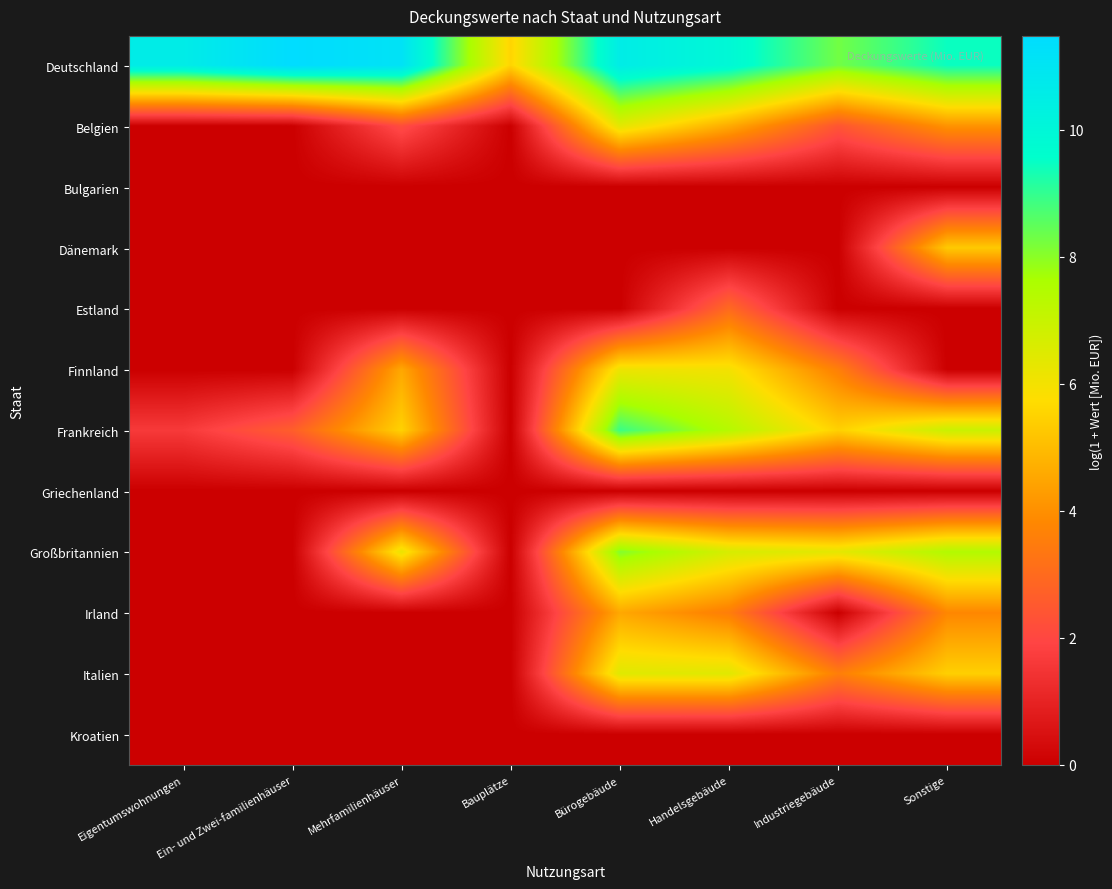

Which has a higher value, Bürogebäude or Eigentumswohnungen?

Eigentumswohnungen